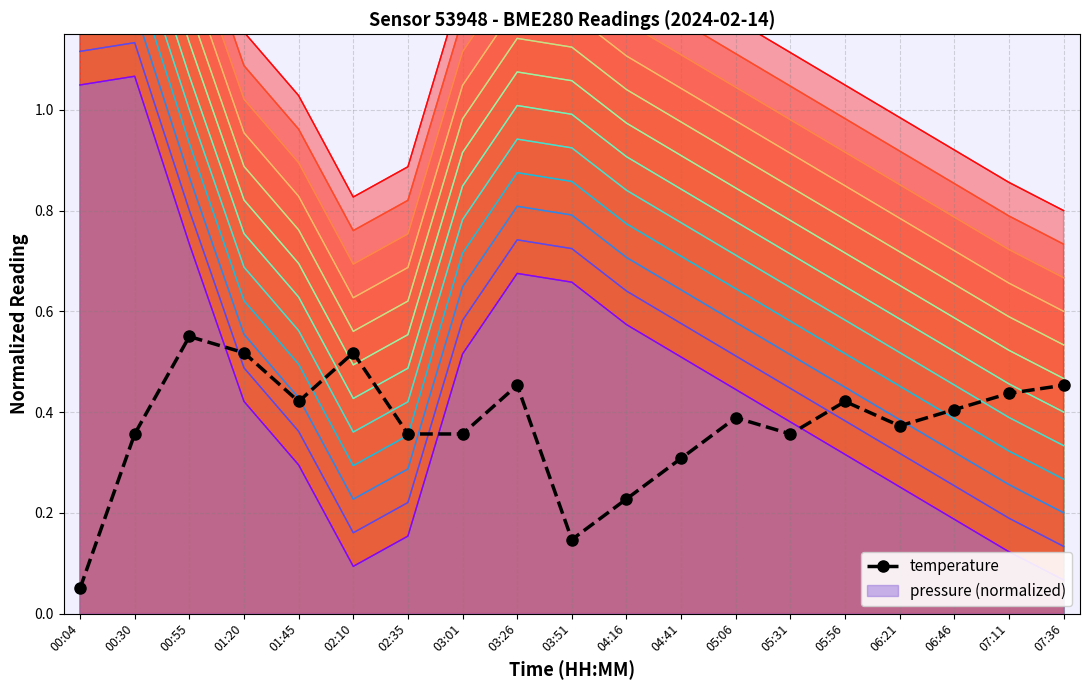

Reading right to left, extract all data points from this chart.

Layer 1: 0.1	0.1	0.2	0.3	0.3	0.4	0.4	0.5	0.6	0.7	0.7	0.5	0.2	0.1	0.3	0.4	0.7	1.1	1.0
temperature: 0.5	0.4	0.4	0.4	0.4	0.4	0.4	0.3	0.2	0.1	0.5	0.4	0.4	0.5	0.4	0.5	0.6	0.4	0.1